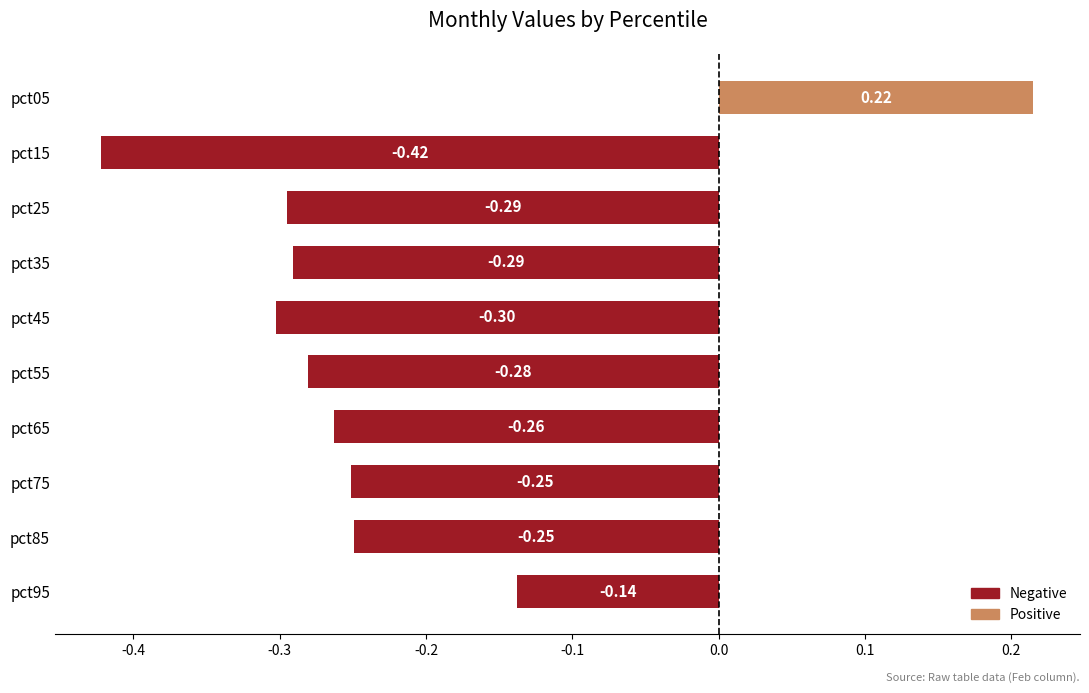

Between pct55 and pct95, which is larger?

pct95